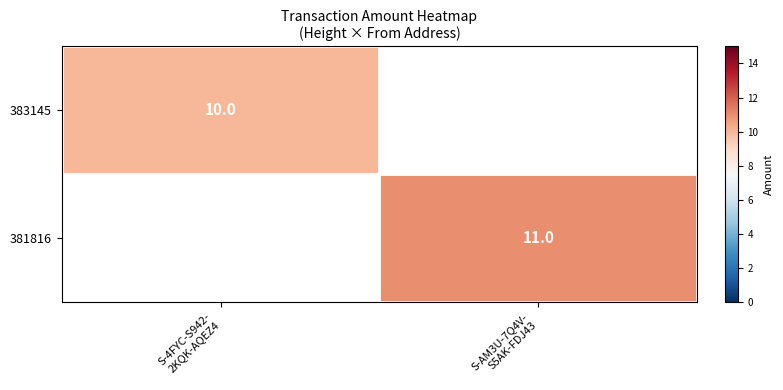

How many values in 383145 are above zero?

1